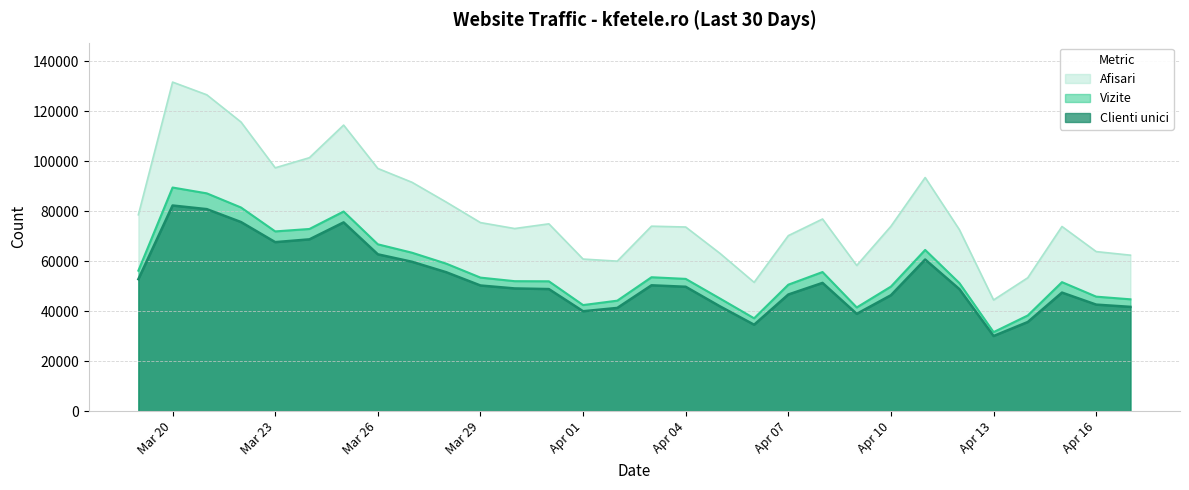

Which series has the largest range (max minus min)?

Afisari